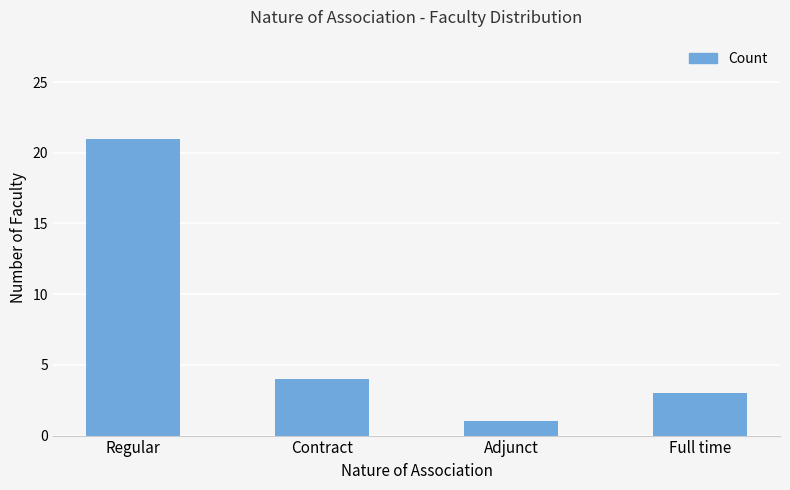

Is it true that the value at Adjunct is 0?

False